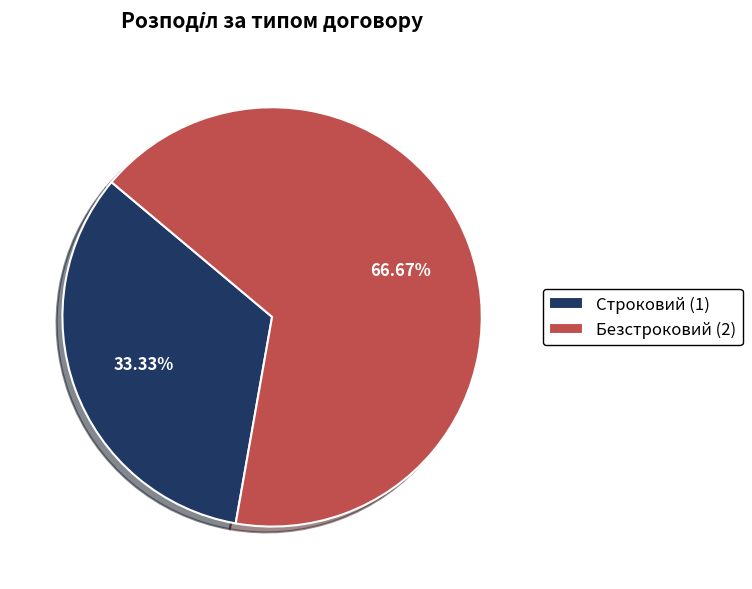

Which slice represents more than half of the pie?

Безстроковий